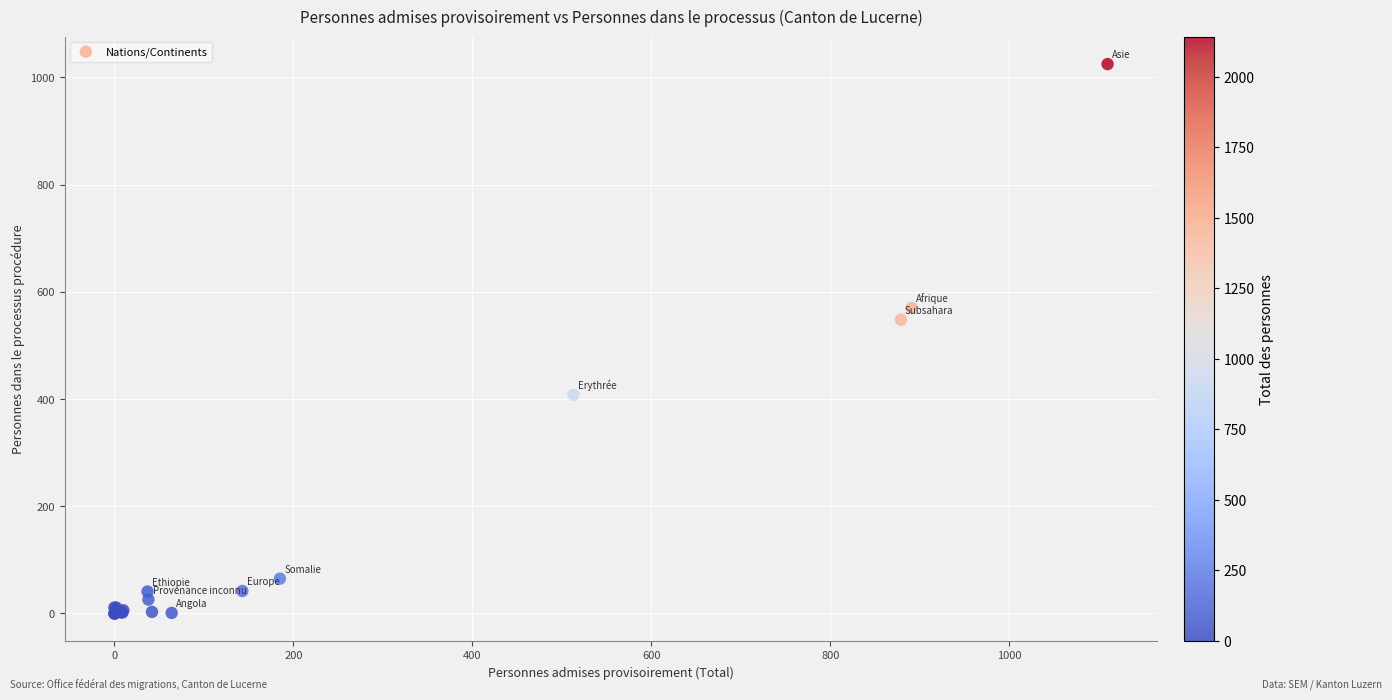

What Y value in the scatter plot is closest to 512?

548